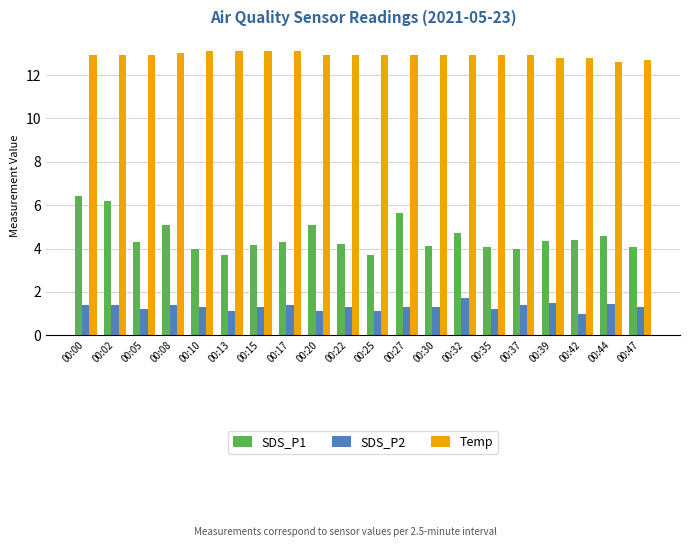

What is the average value of the Temp series?

12.9